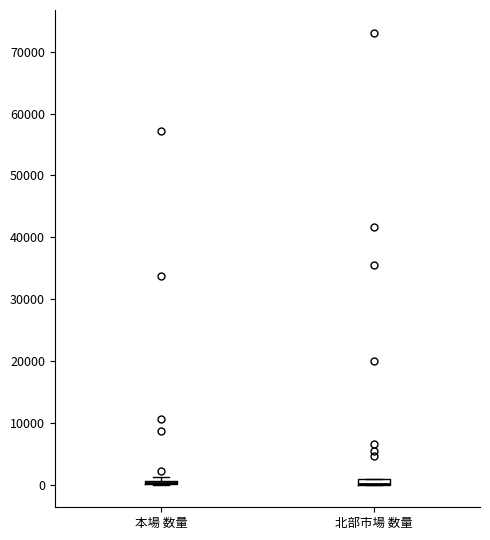

Where is the upper edge of the box for 本場 数量 on the y-axis? The values are not printed on the chart, so give them approximately, as read against the axis.

1000